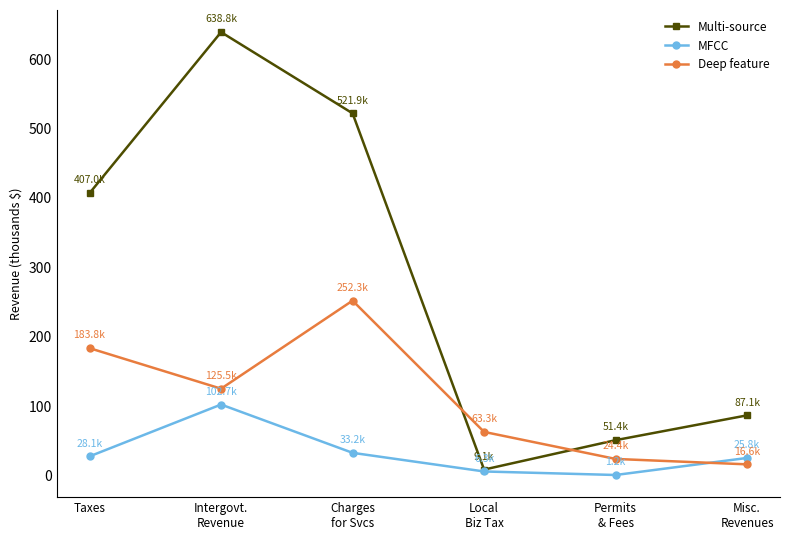

How many interior local peaks does the MFCC series have?

1